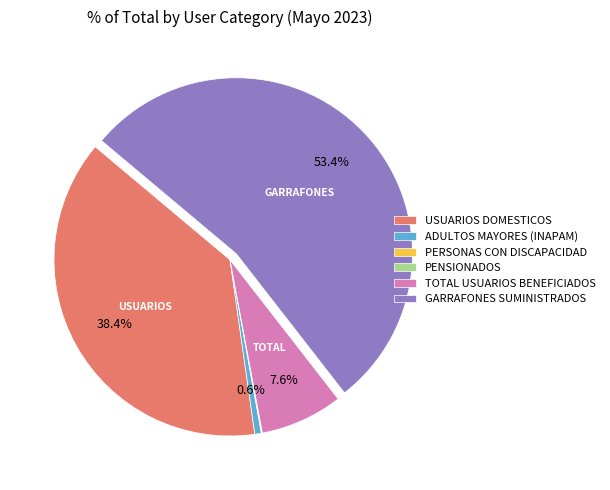

To the nearest percent, what is the average slice percentage?

17%